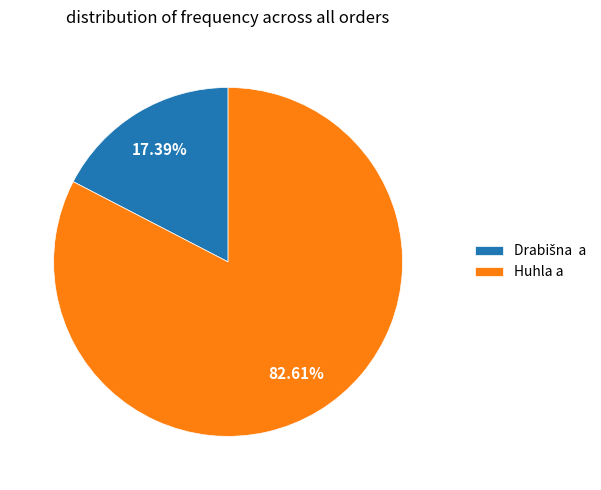

Does any single category account for the majority?

Yes